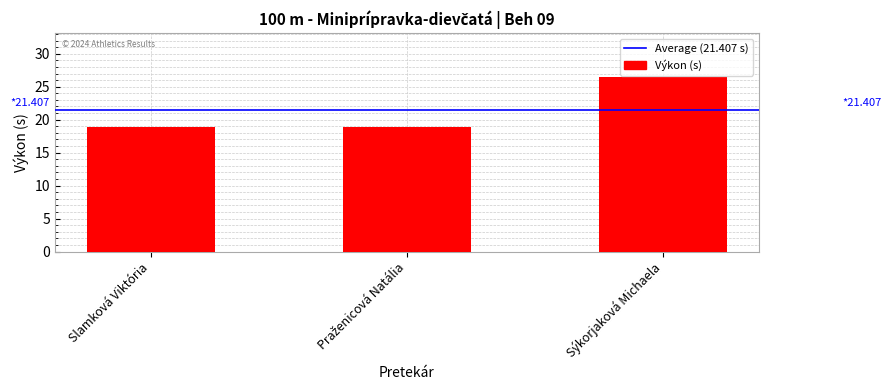

Is it true that the value at Sýkorjaková Michaela is 26.5?

True